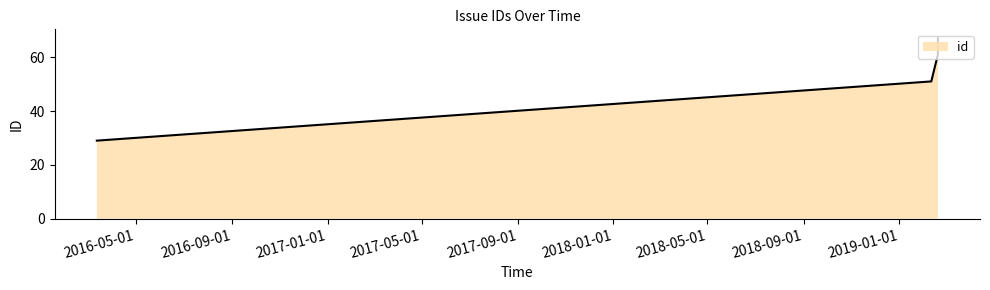

True or false: there are more than 0 points higher than both neighbors.

False